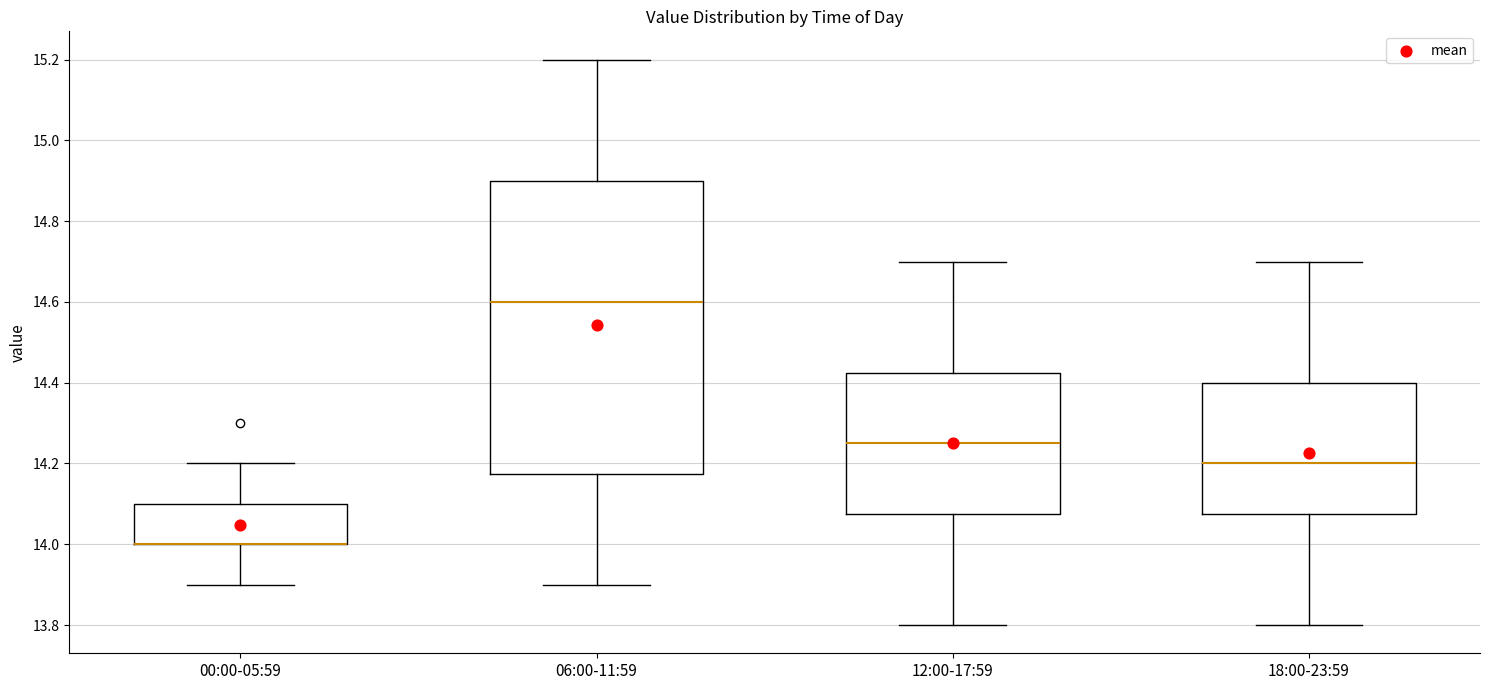

Which box is the tallest, from its lower edge to its upper edge?

06:00-11:59